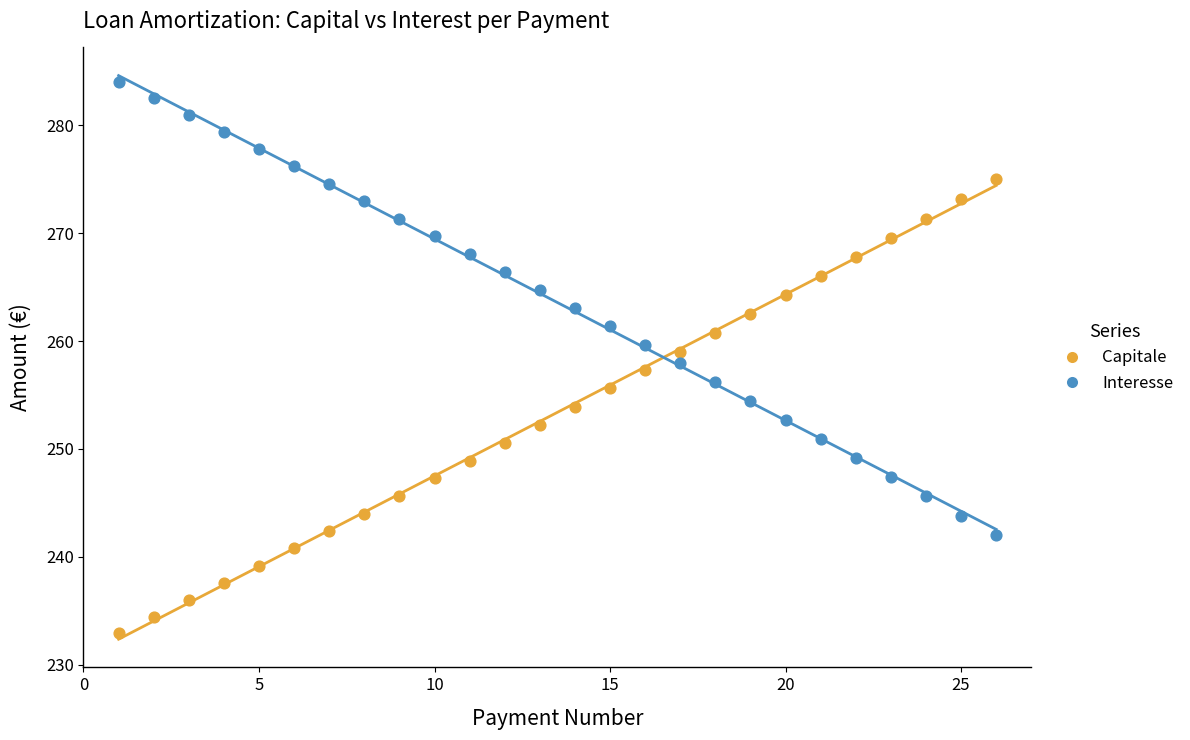

What are all the series names shown in the legend?

Capitale, Interesse